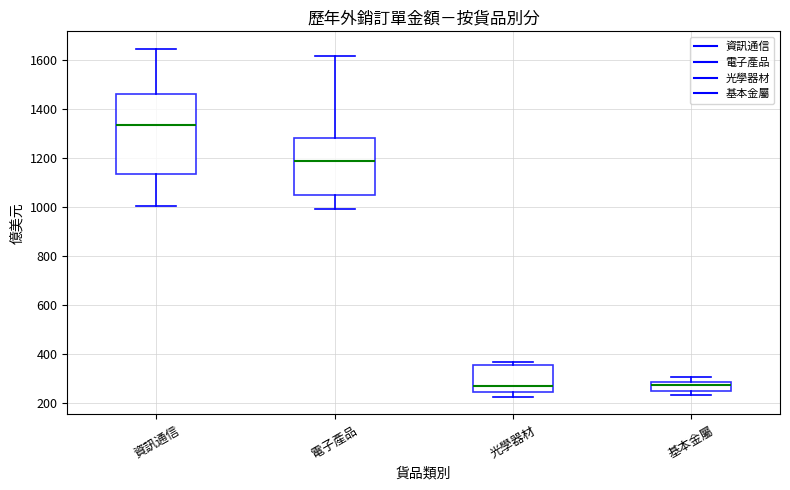

Where is the lower edge of the box for 資訊通信 on the y-axis? The values are not printed on the chart, so give them approximately, as read against the axis.

1140